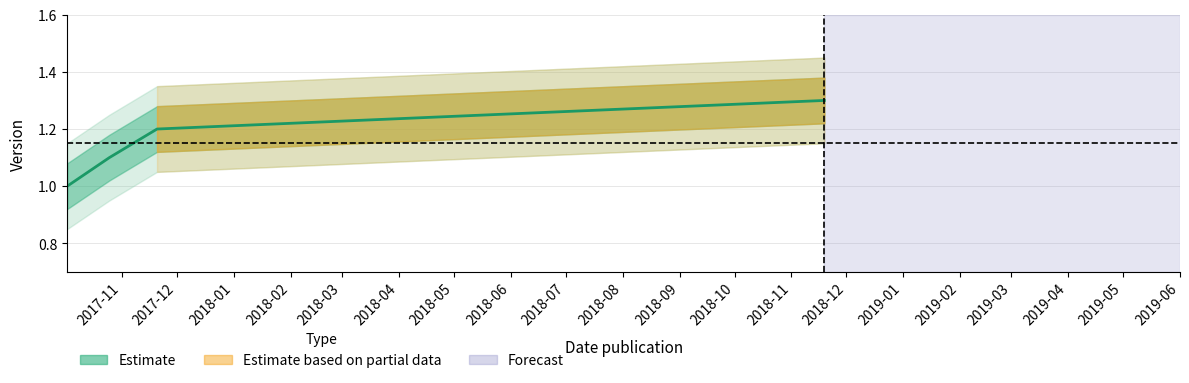

Rank the categories by value from lowest to highest.

2017-11, 2017-12, 2018-01, 2018-02